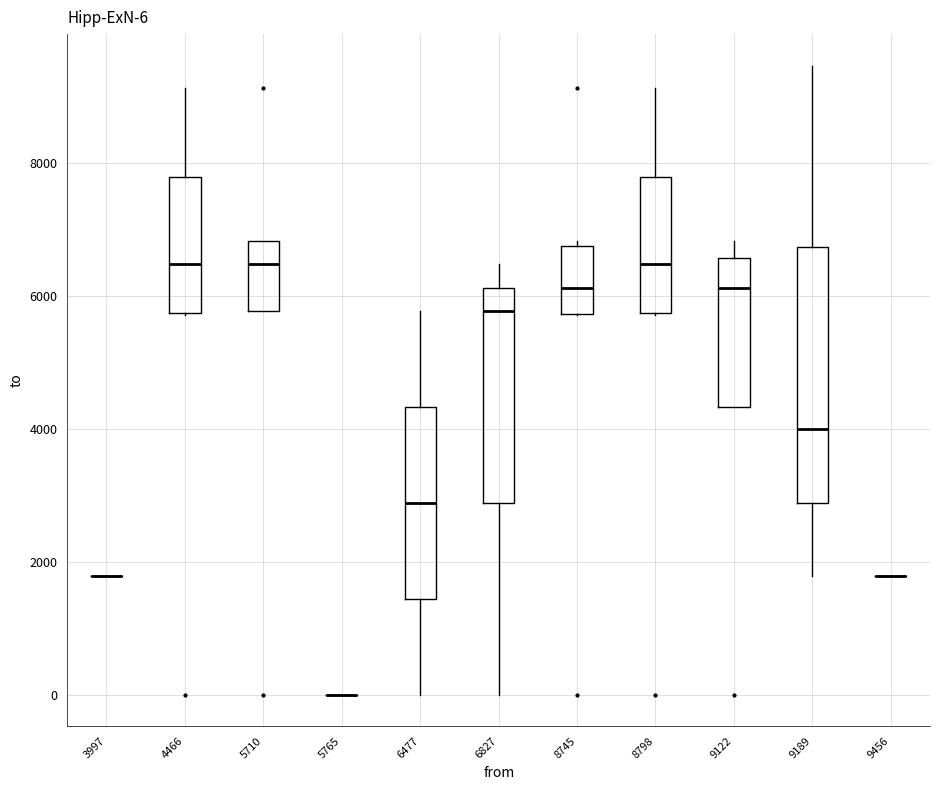

Which box is the tallest, from its lower edge to its upper edge?

9189